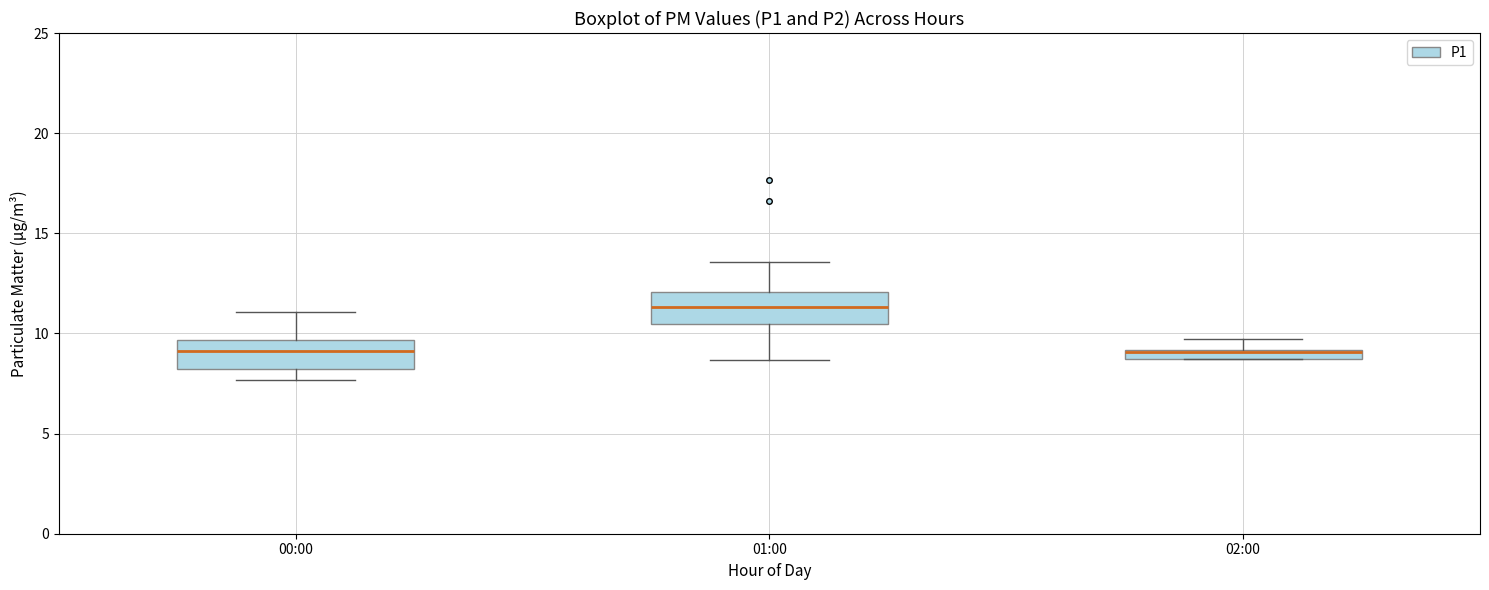

Where does the median line of the box for 00:00 sit on the y-axis? The values are not printed on the chart, so give them approximately, as read against the axis.

9.0